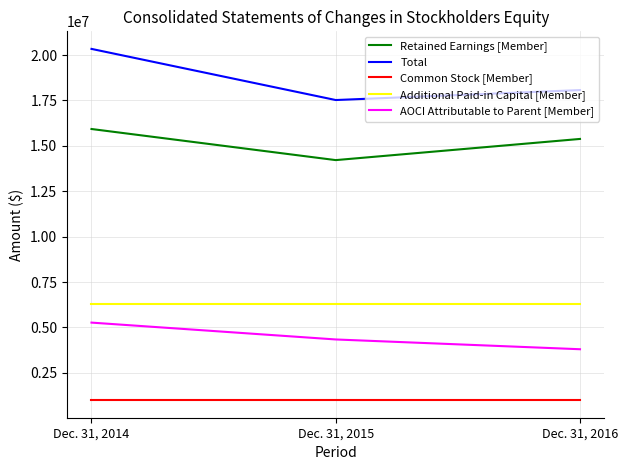

At Dec. 31, 2016, list the series in order from largest to smallest.

Total, Retained Earnings [Member], Additional Paid-in Capital [Member], AOCI Attributable to Parent [Member], Common Stock [Member]